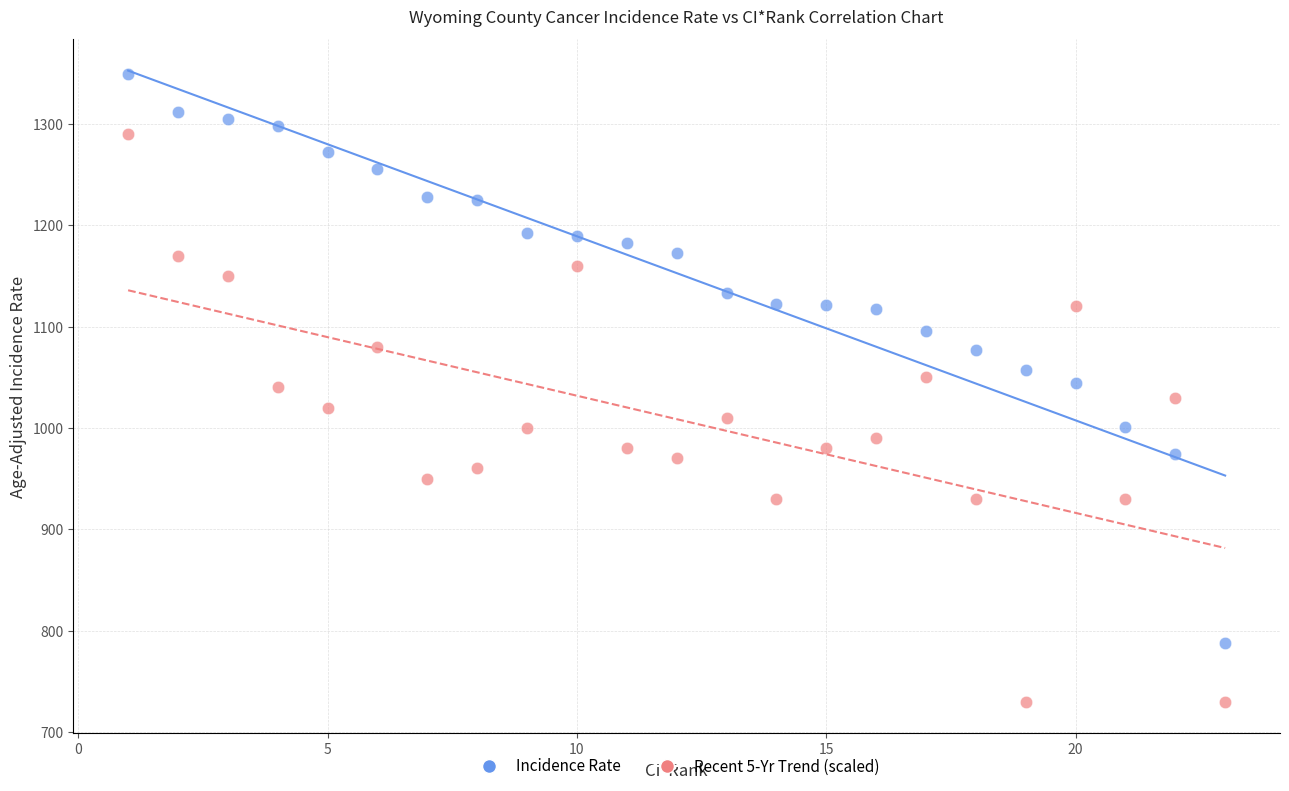

Across all data points, what is the range of Y values (max minus min)?

619.2